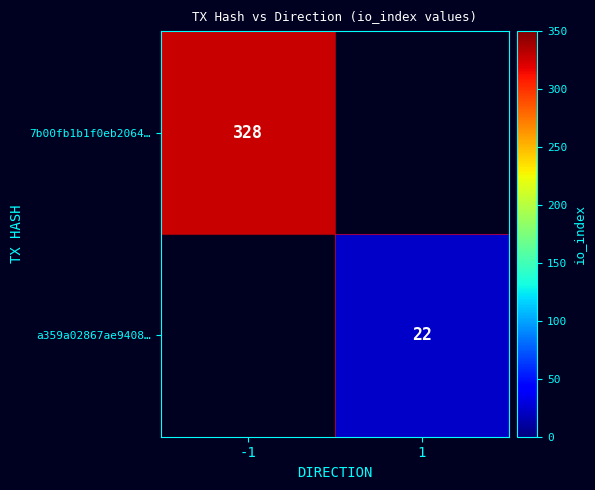

Which label corresponds to the smallest value in the chart?

1